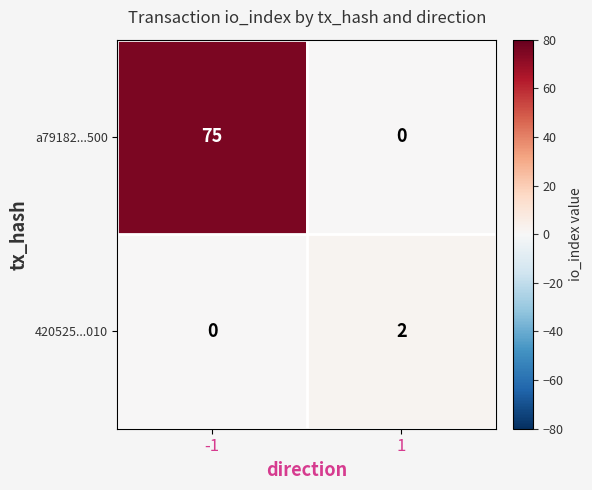

What is the difference between the maximum and minimum values in the a79182...500 series?

75